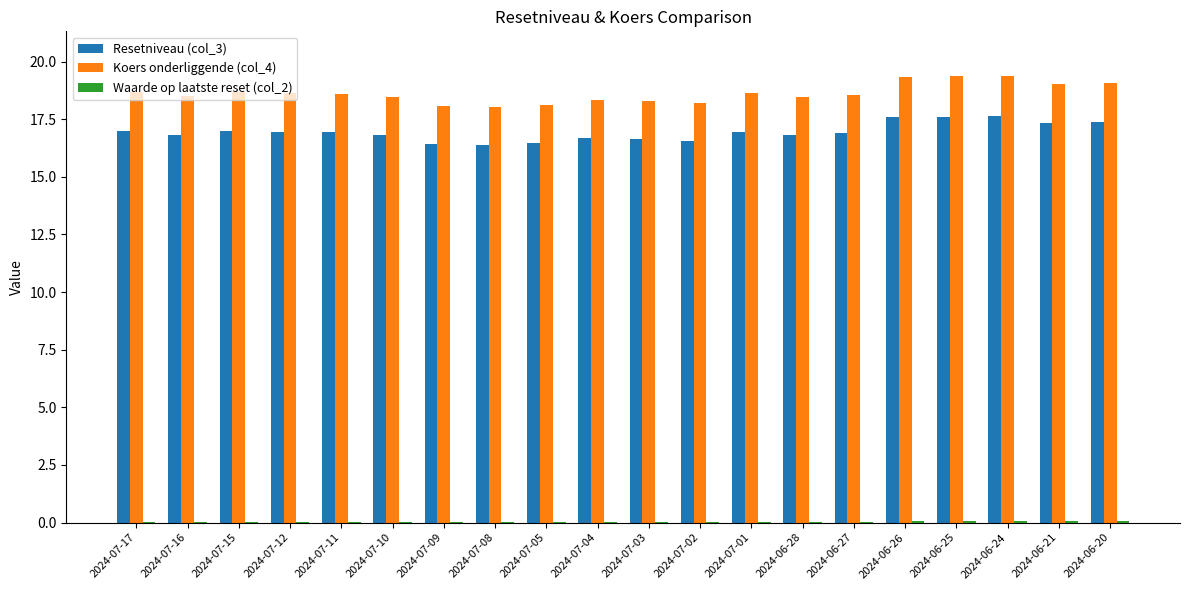

Which series has the largest total across all categories?

Koers onderliggende (col_4)